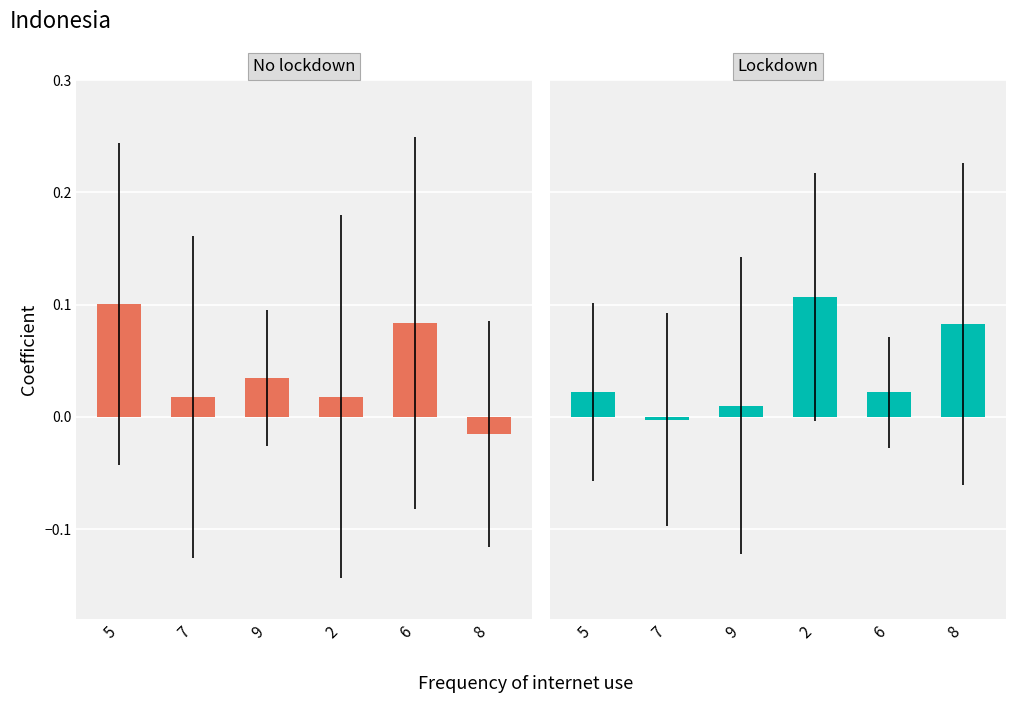

Are the bars horizontal?

No